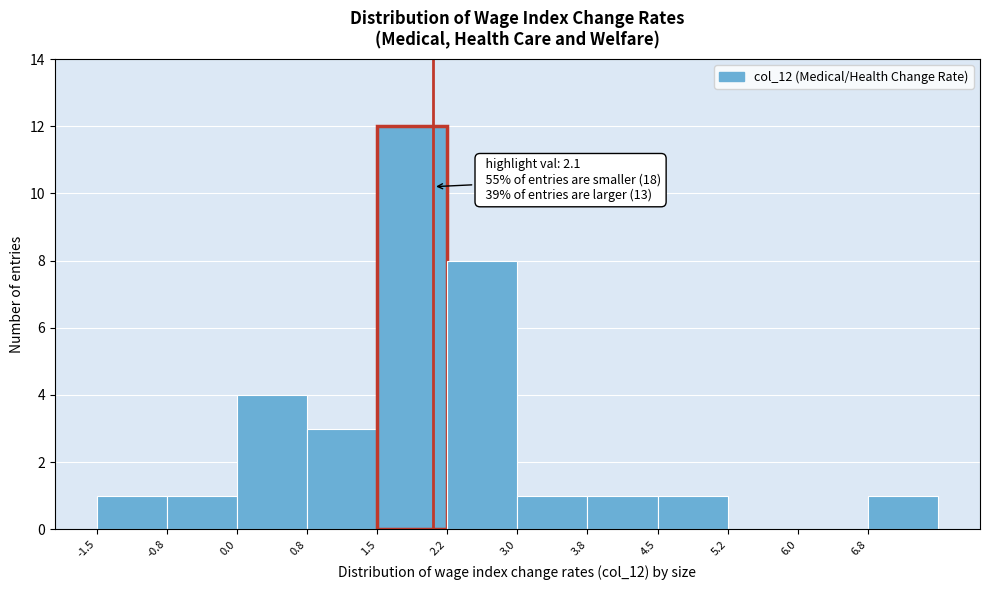

Which range on the x-axis has the tallest bar?

1.50 to 2.25